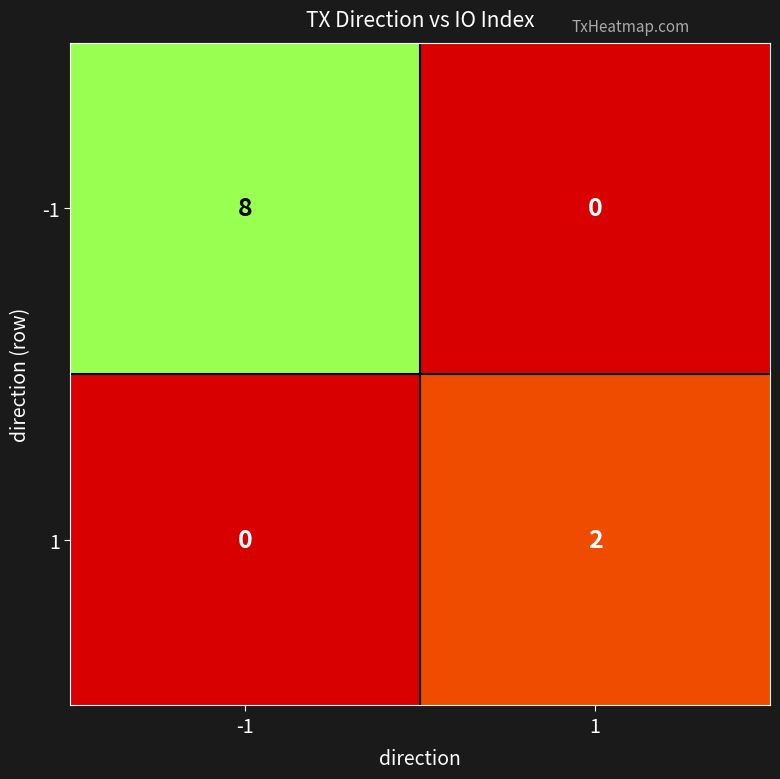

Rank the series by their maximum value, from lowest to highest.

1, -1